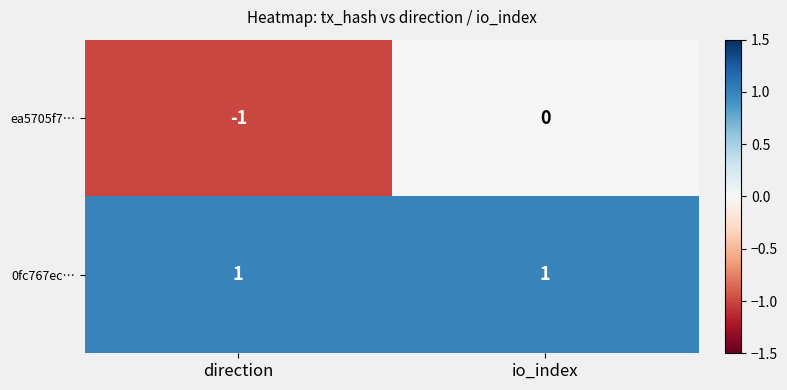

Reading right to left, extract all data points from this chart.

ea5705f7…: io_index=0	direction=-1
0fc767ec…: io_index=1	direction=1